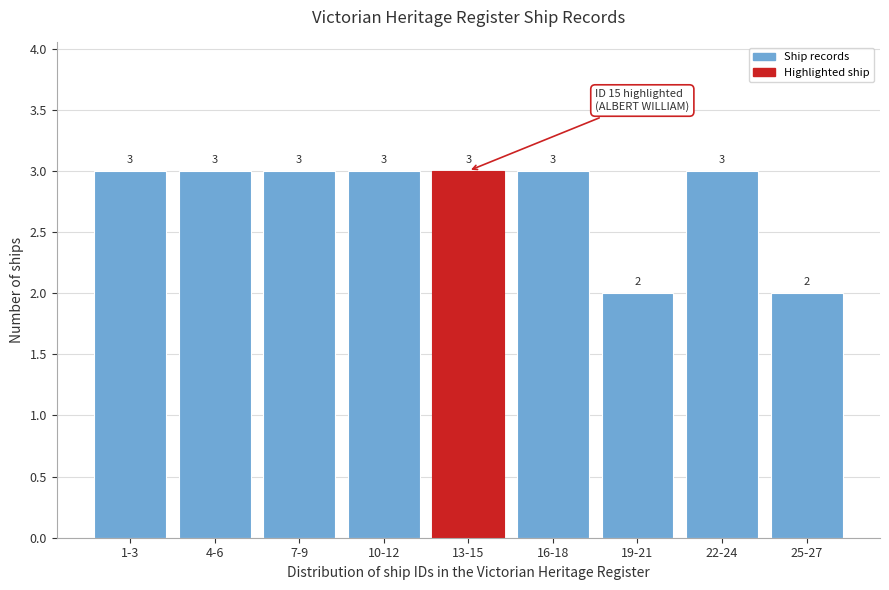

Reading left to right, transcribe all the data shown in this chart.

3	3	3	3	3	3	2	3	2